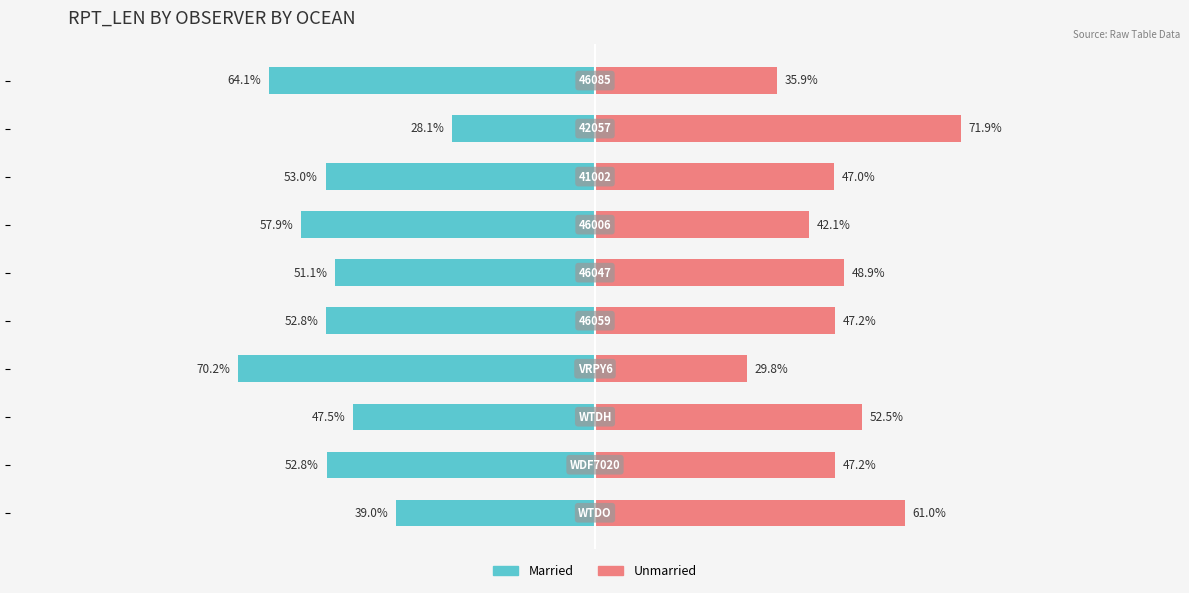

Reading right to left, list all the values displayed in this chart.

Married: -64.1	-28.1	-53.0	-57.9	-51.1	-52.8	-70.2	-47.5	-52.8	-39.0
Unmarried: 35.9	71.9	47.0	42.1	48.9	47.2	29.8	52.5	47.2	61.0